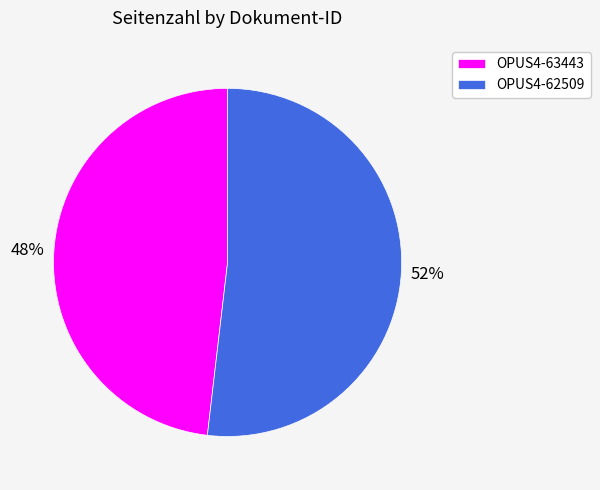

To the nearest percent, what is the average slice percentage?

50%